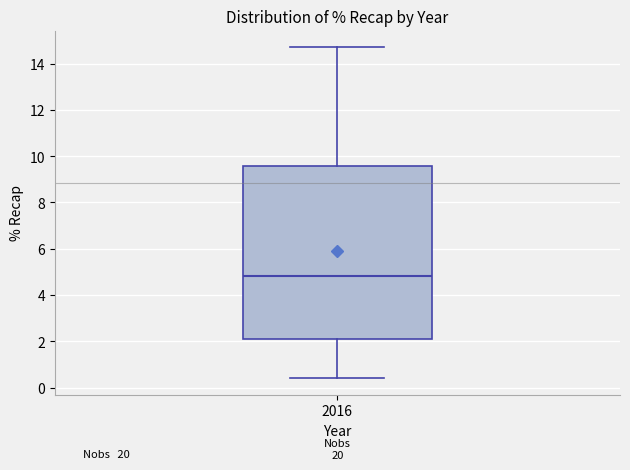

Where does the upper whisker of the box at x = 2016 end on the y-axis? The values are not printed on the chart, so give them approximately, as read against the axis.

14.8